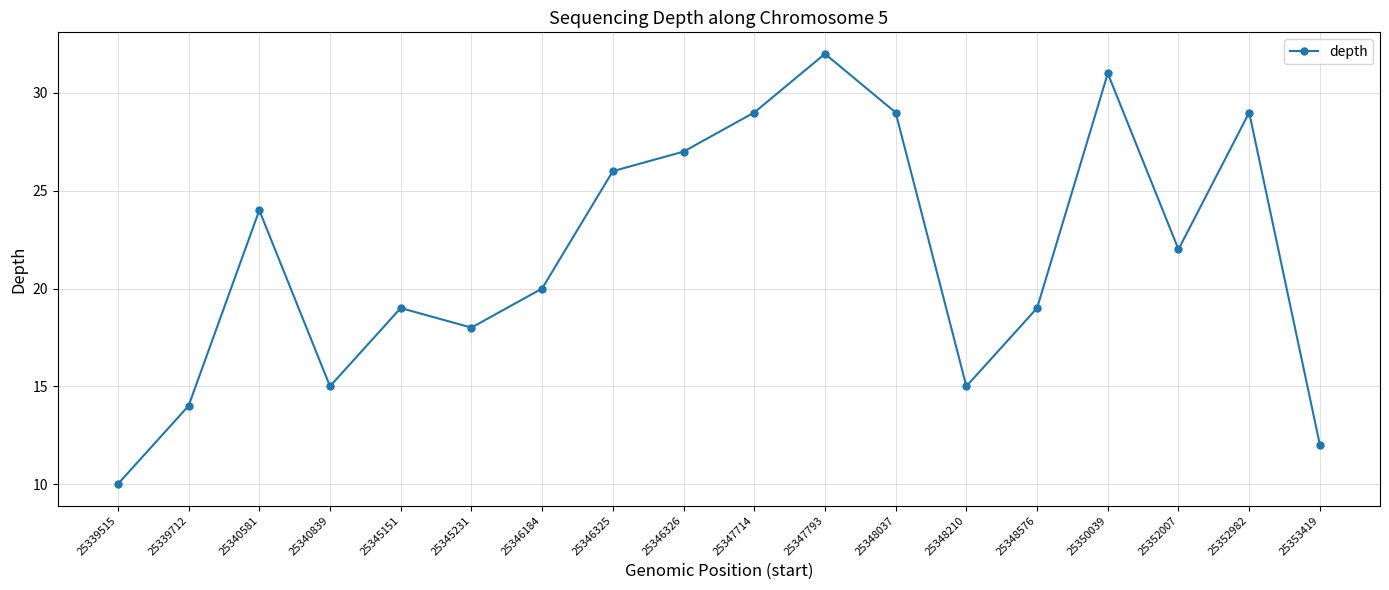

What is the change in value from 25348210 to 25348576?

+4